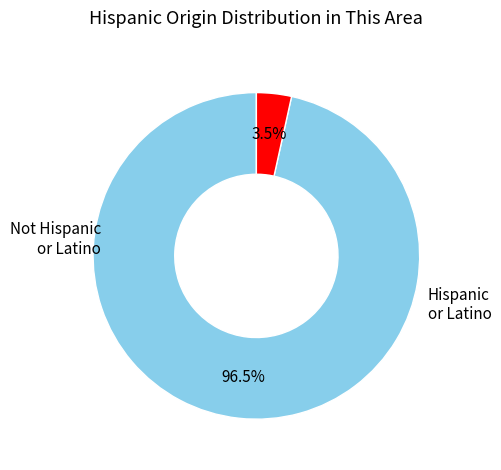

How many segments does this pie chart have?

2